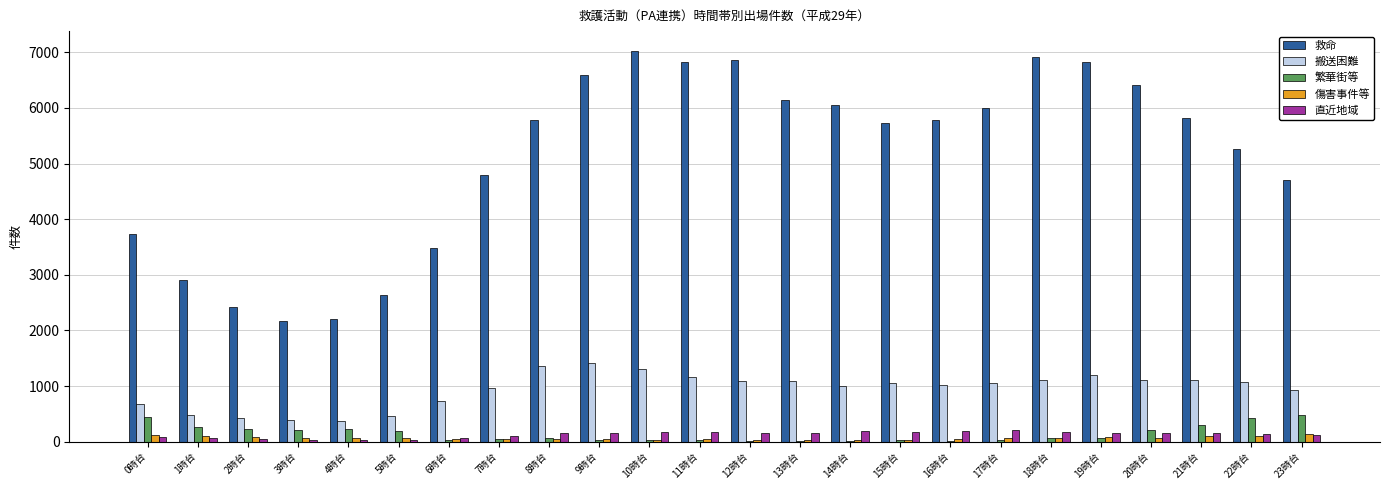

Is the value of 救命 at 20時台 greater than the value of 繁華街等 at 10時台?

Yes